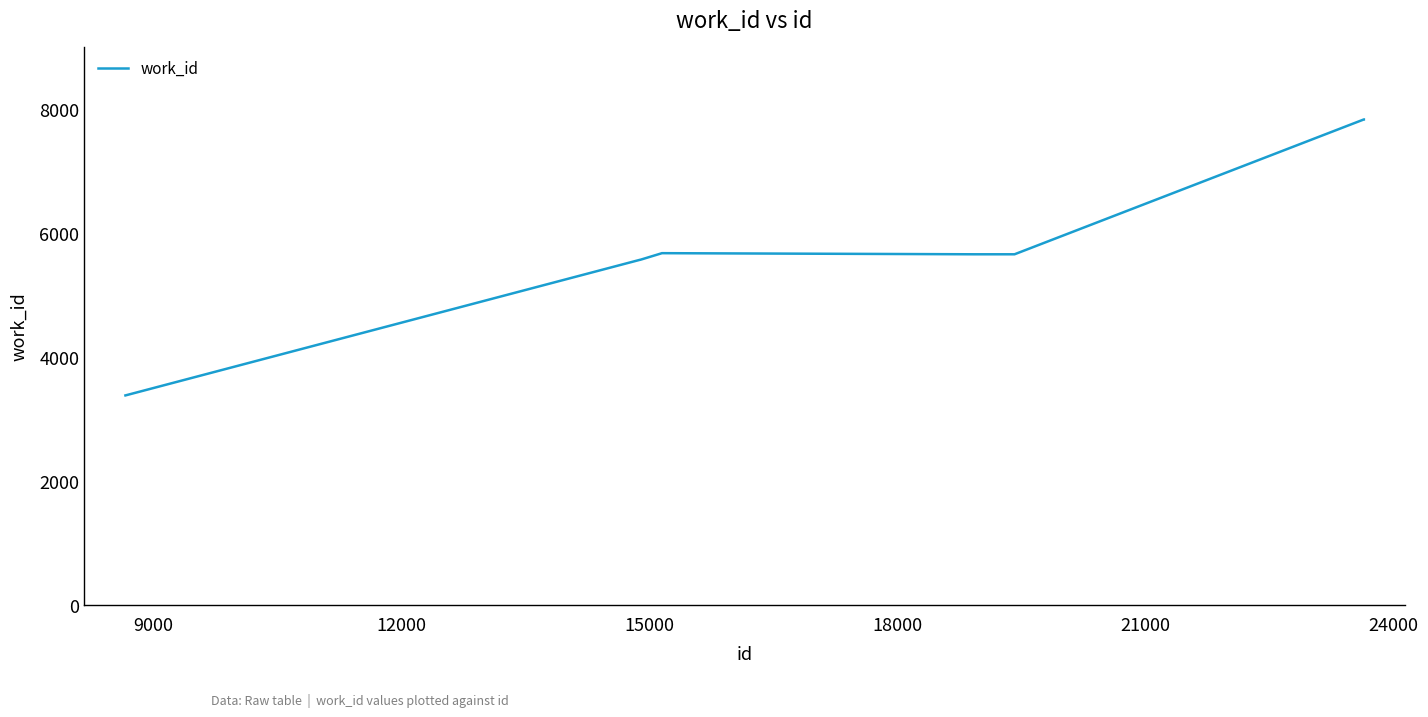

What is the maximum value shown in the chart?

7840